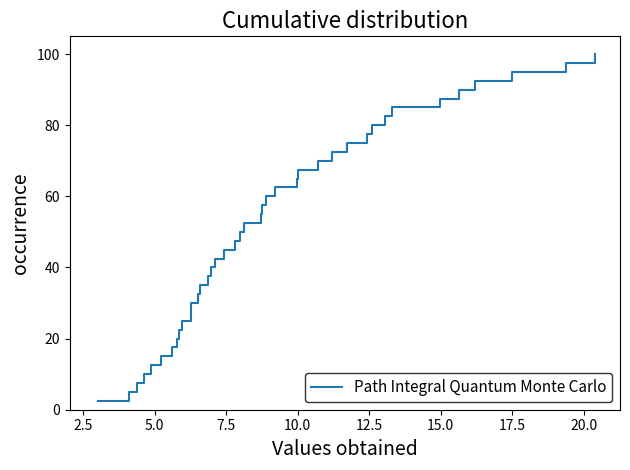

The value at 29 is 31.6. True or false?

False